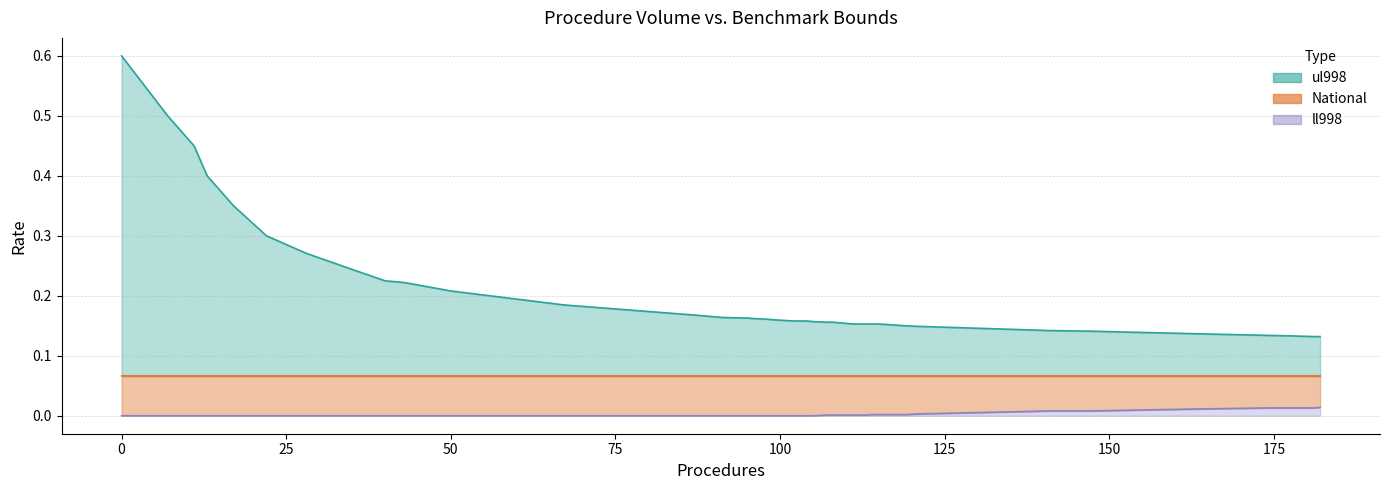

What value does the ul998 series have at 99?

0.2